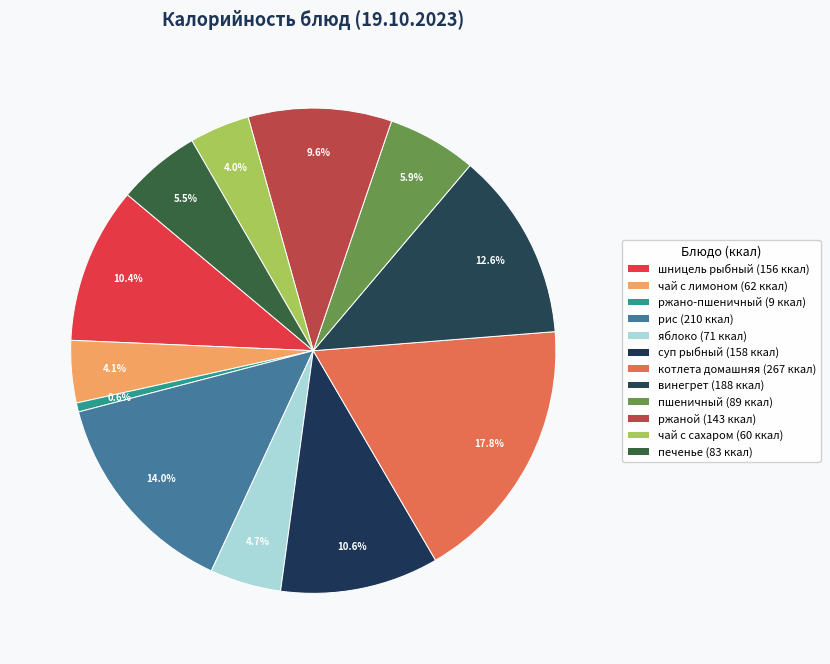

Do ржаной and рис together represent more than half of the pie?

No